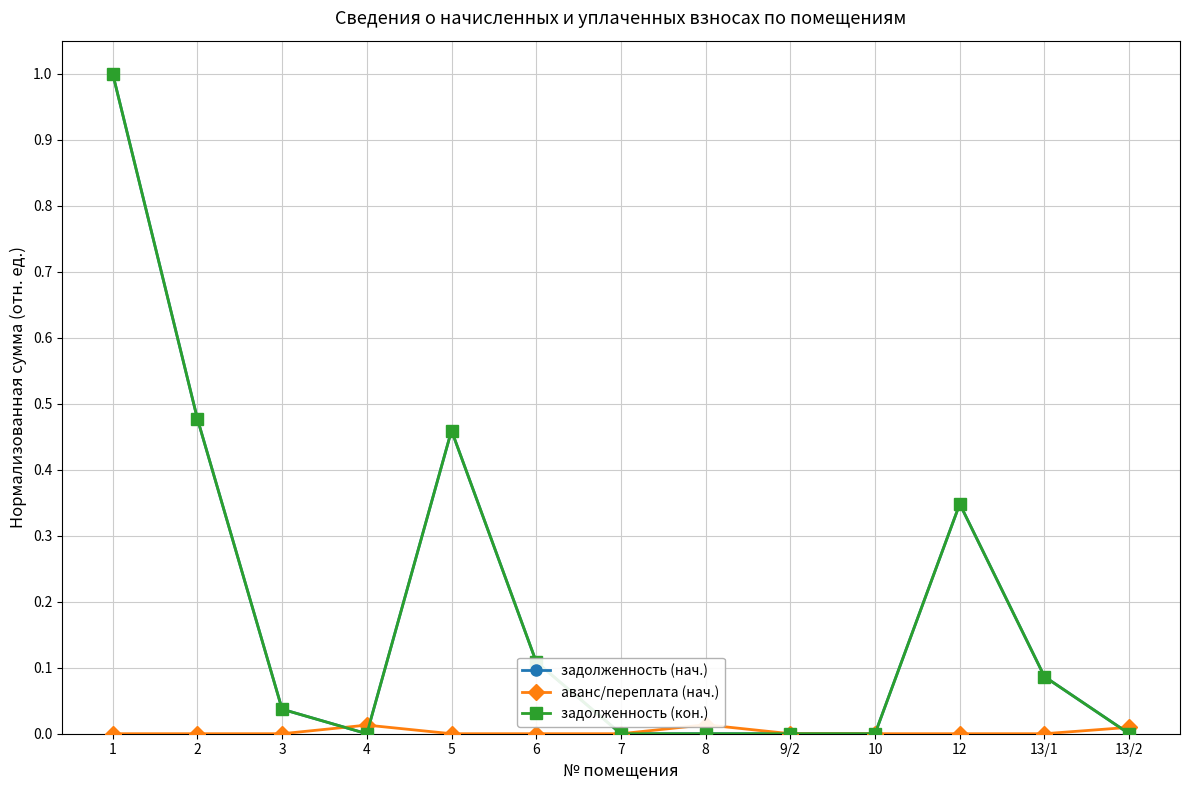

What is the sum of the задолженность (кон.) values at 3 and 5?

0.5